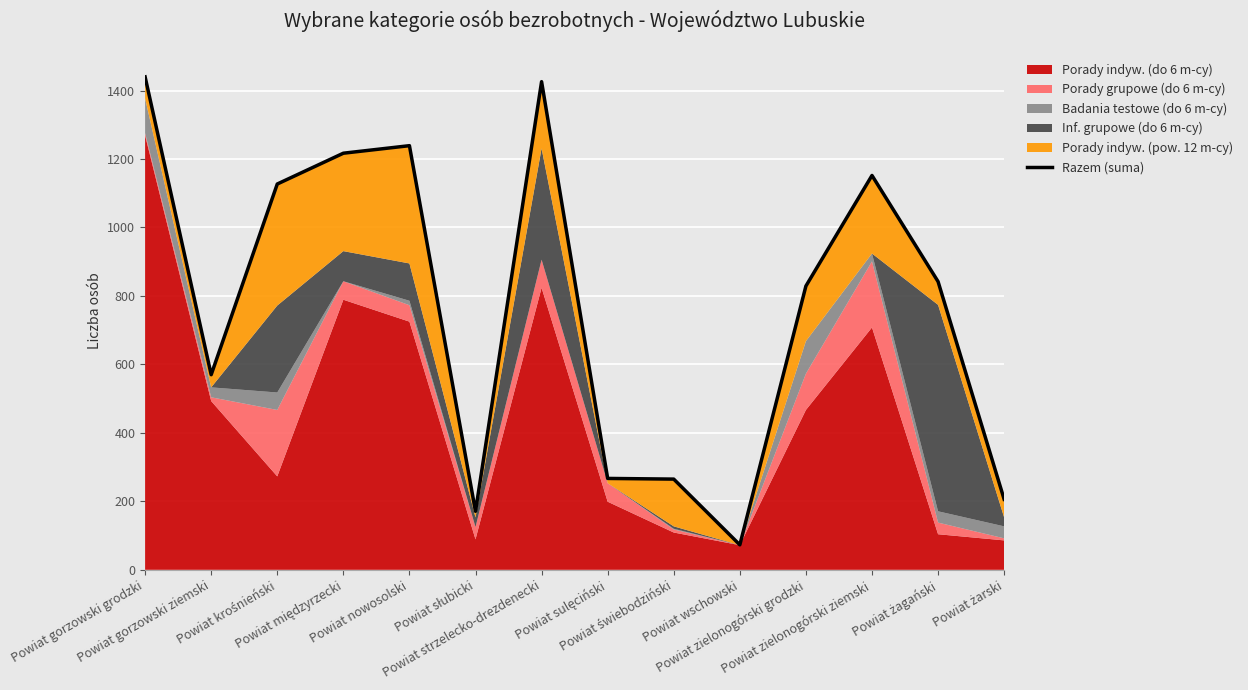

Between Powiat żarski and Powiat międzyrzecki, which is larger?

Powiat międzyrzecki